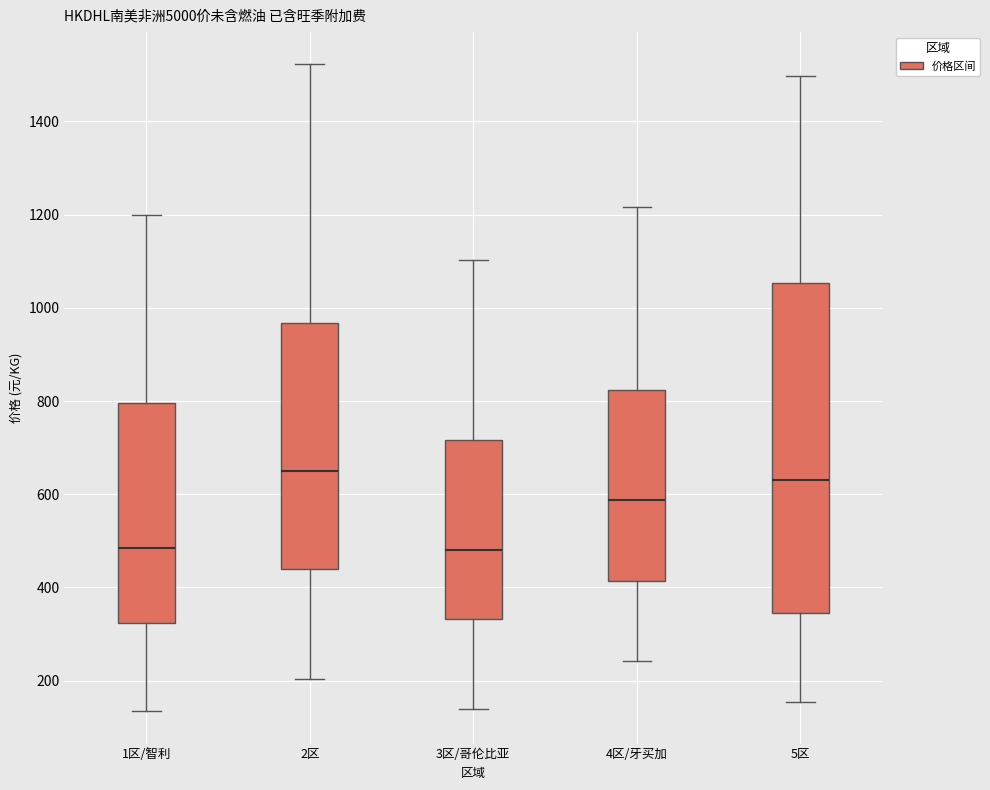

Reading left to right, transcribe this box plot: for each box, give where its median line is, the range the box spans, and where its two whiskers end, as read against the y-axis. The values are not printed on the chart, so give them approximately, as read against the axis.

1区/智利: median 480, box 320 to 800, whiskers 140 to 1200
2区: median 660, box 440 to 960, whiskers 200 to 1520
3区/哥伦比亚: median 480, box 340 to 720, whiskers 140 to 1100
4区/牙买加: median 580, box 420 to 820, whiskers 240 to 1220
5区: median 640, box 340 to 1060, whiskers 160 to 1500